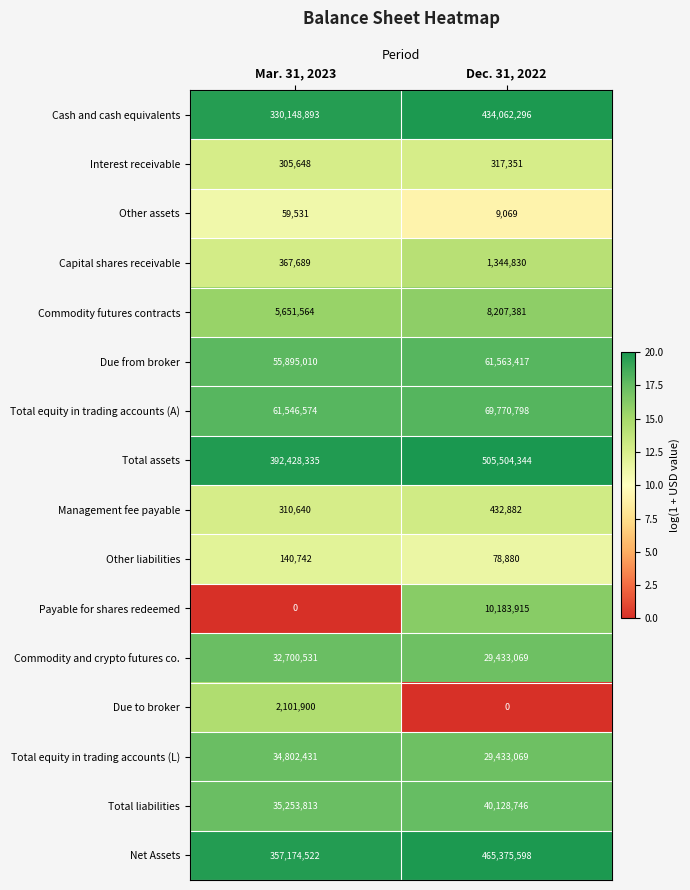

Which series has the largest range (max minus min)?

Total assets